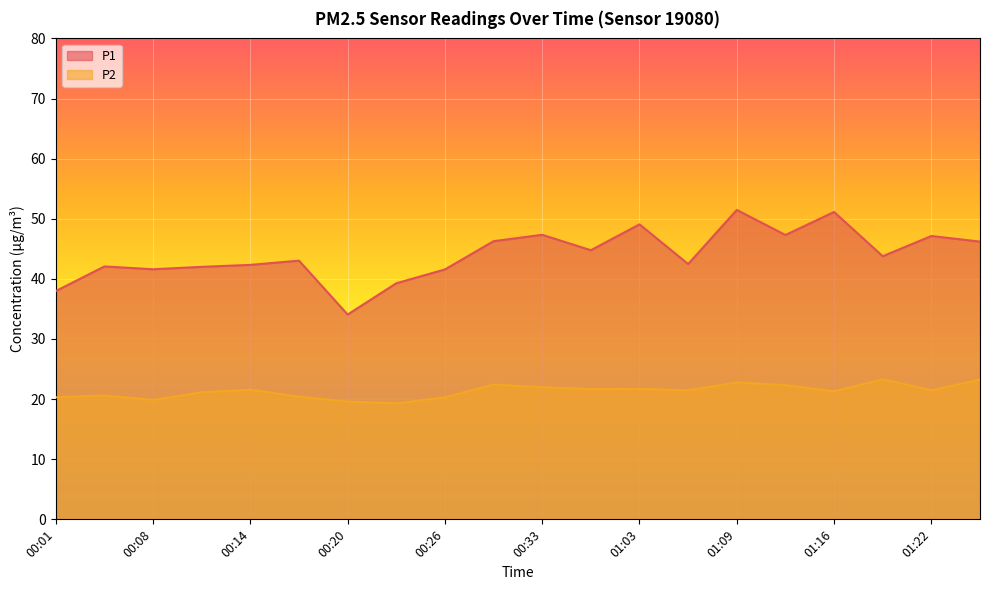

In P2, how many points are higher than both neighbors (excluding endpoints)?

6